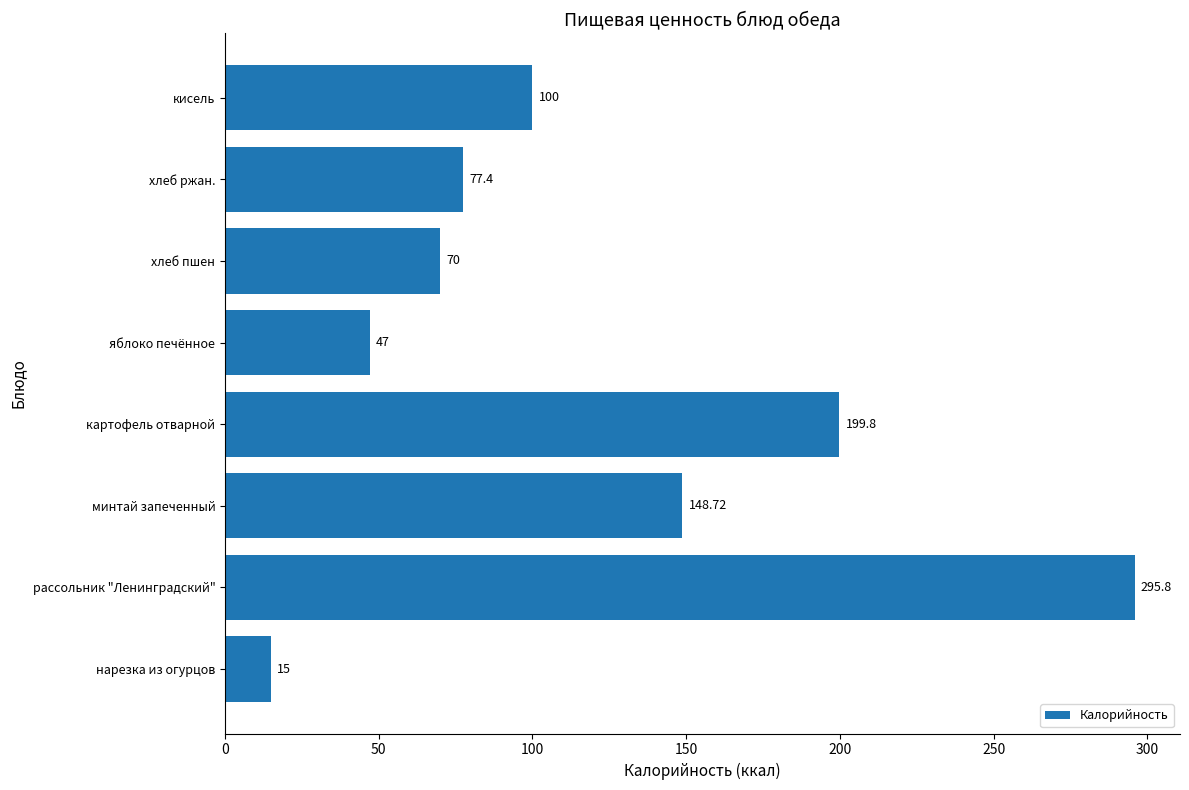

What is the maximum value shown in the chart?

295.8